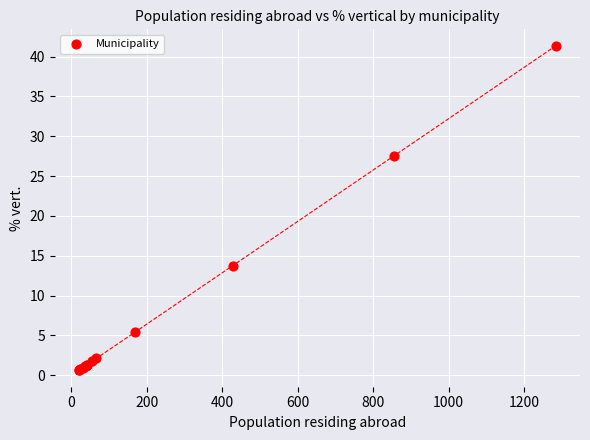

What Y value in the scatter plot is closest to 20?

13.8